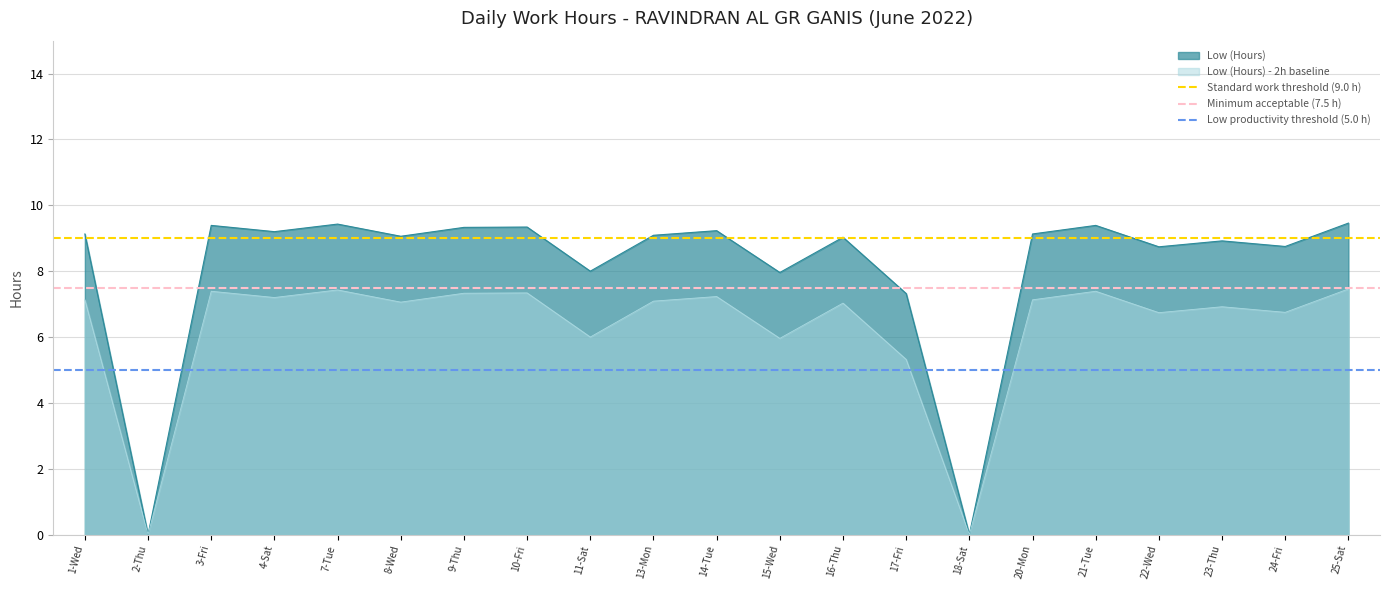

The value of Low (Hours) at 22-Wed is 2.8. True or false?

False